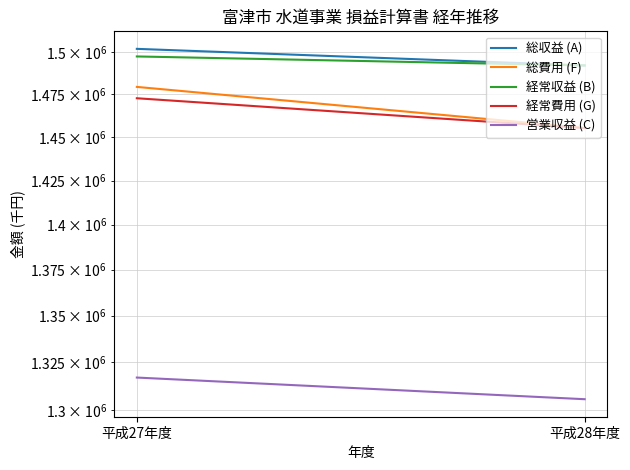

How many 経常費用 (G) values are between 1455209 and 1472720?

2